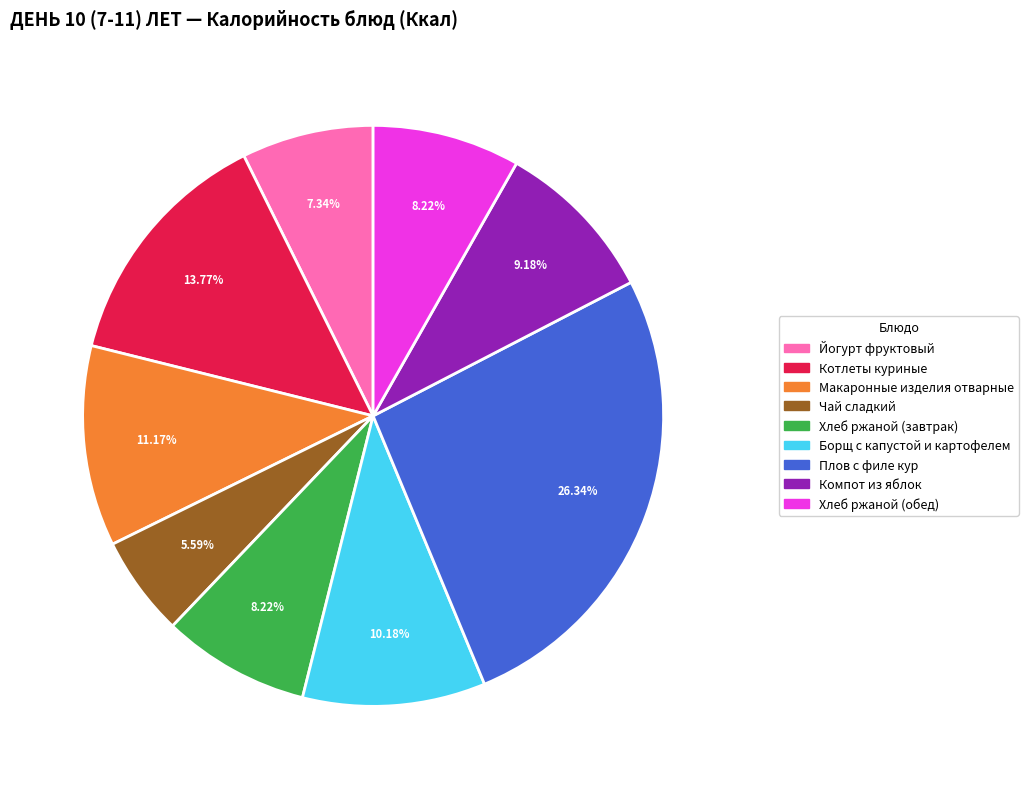

To the nearest percent, what percentage of the pie is Борщ с капустой и картофелем?

10%